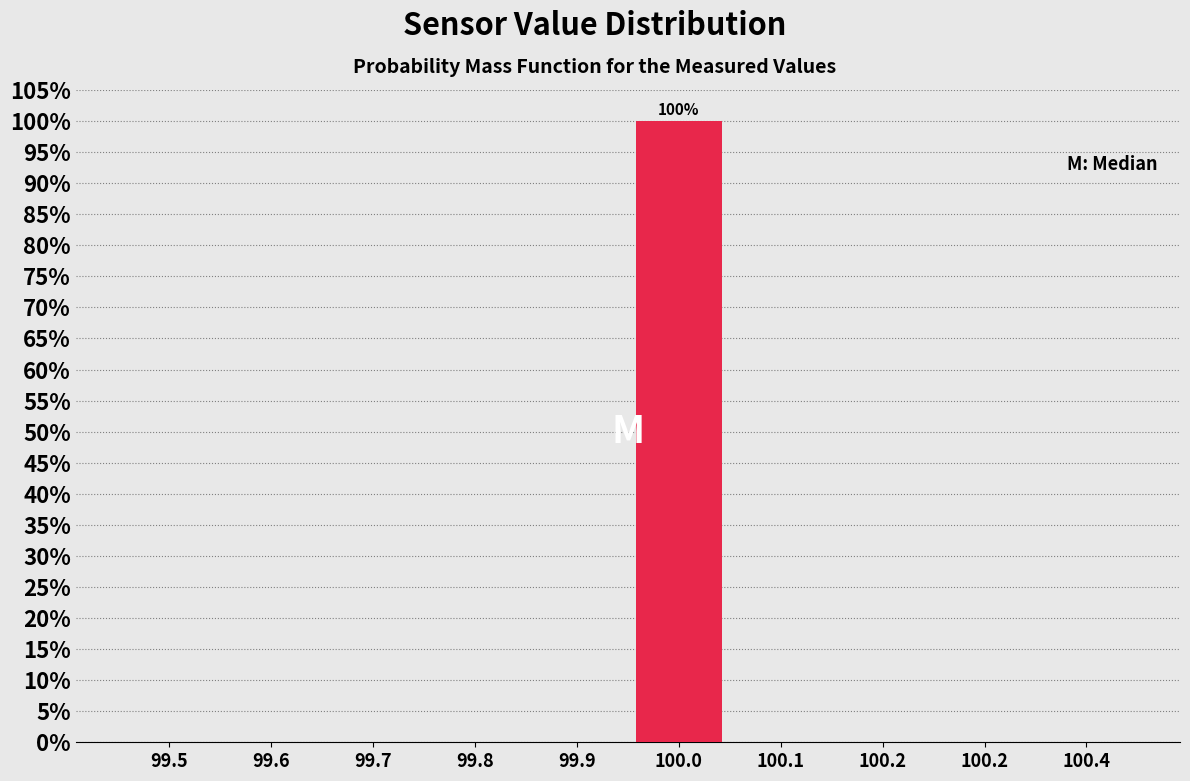

How many categories are shown in the chart?

10